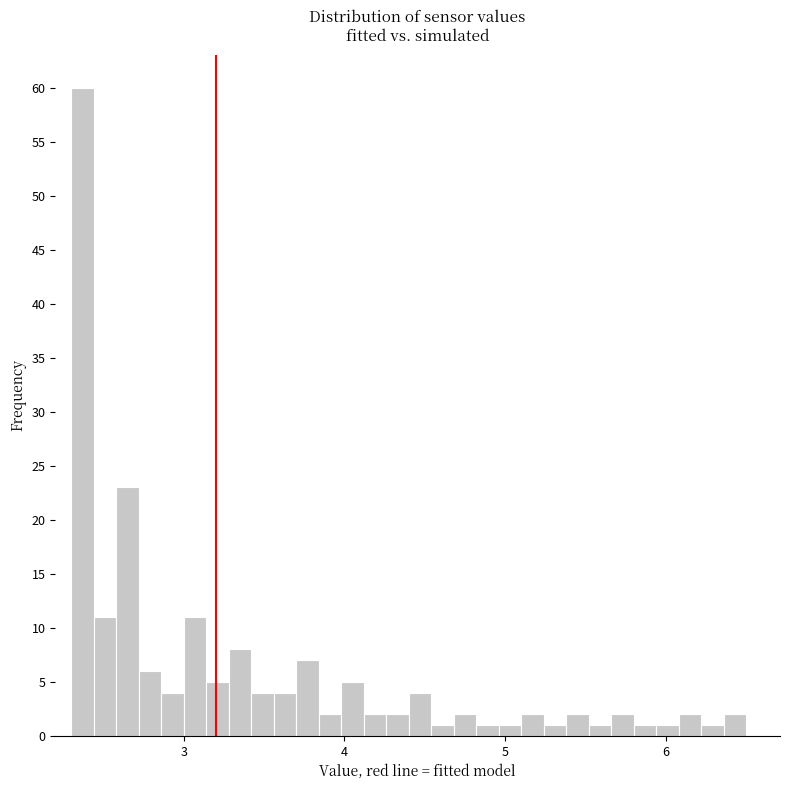

Around what value on the x-axis is the tallest bar? Give the approximate position of its centre, as read against the axis.

2.4